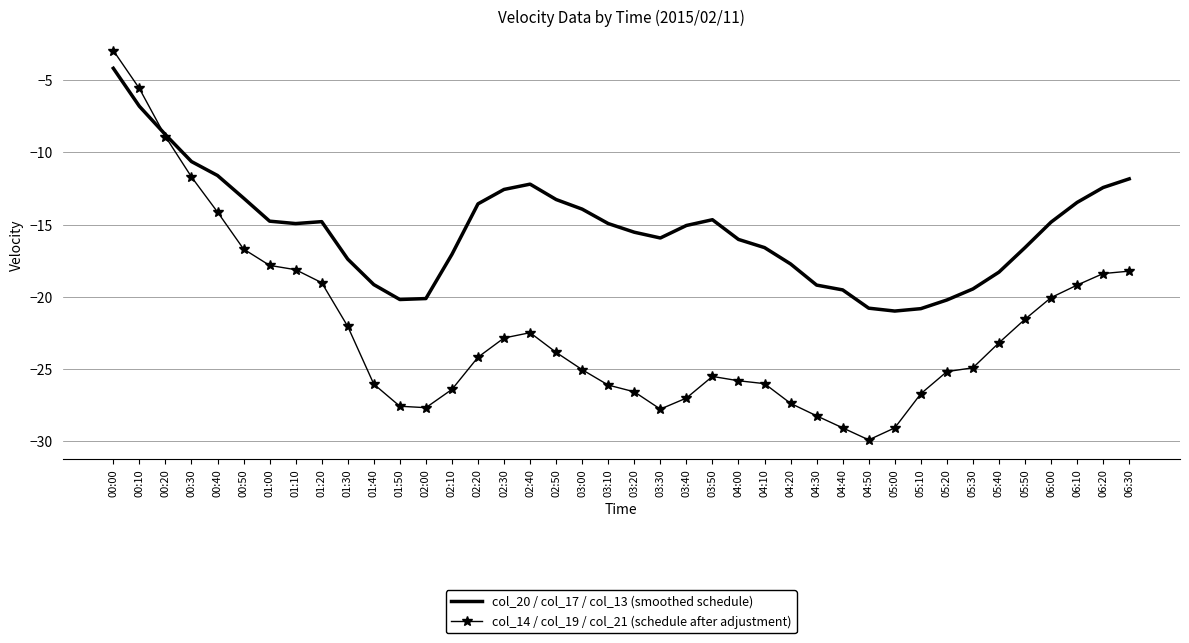

True or false: col_14 / col_19 / col_21 (schedule after adjustment) has a value of -20.1 at 06:00.

True